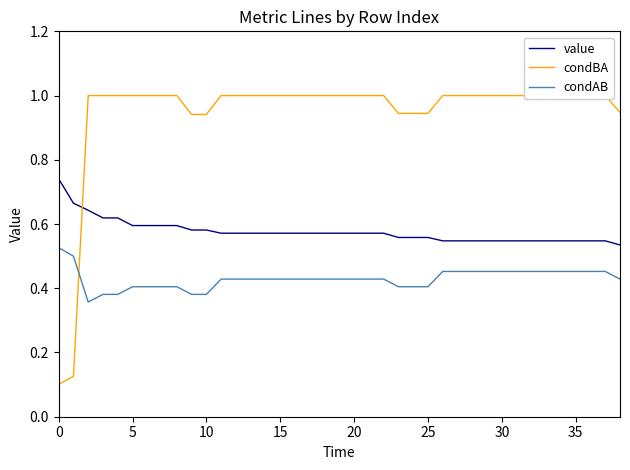

What are all the series names shown in the legend?

value, condBA, condAB